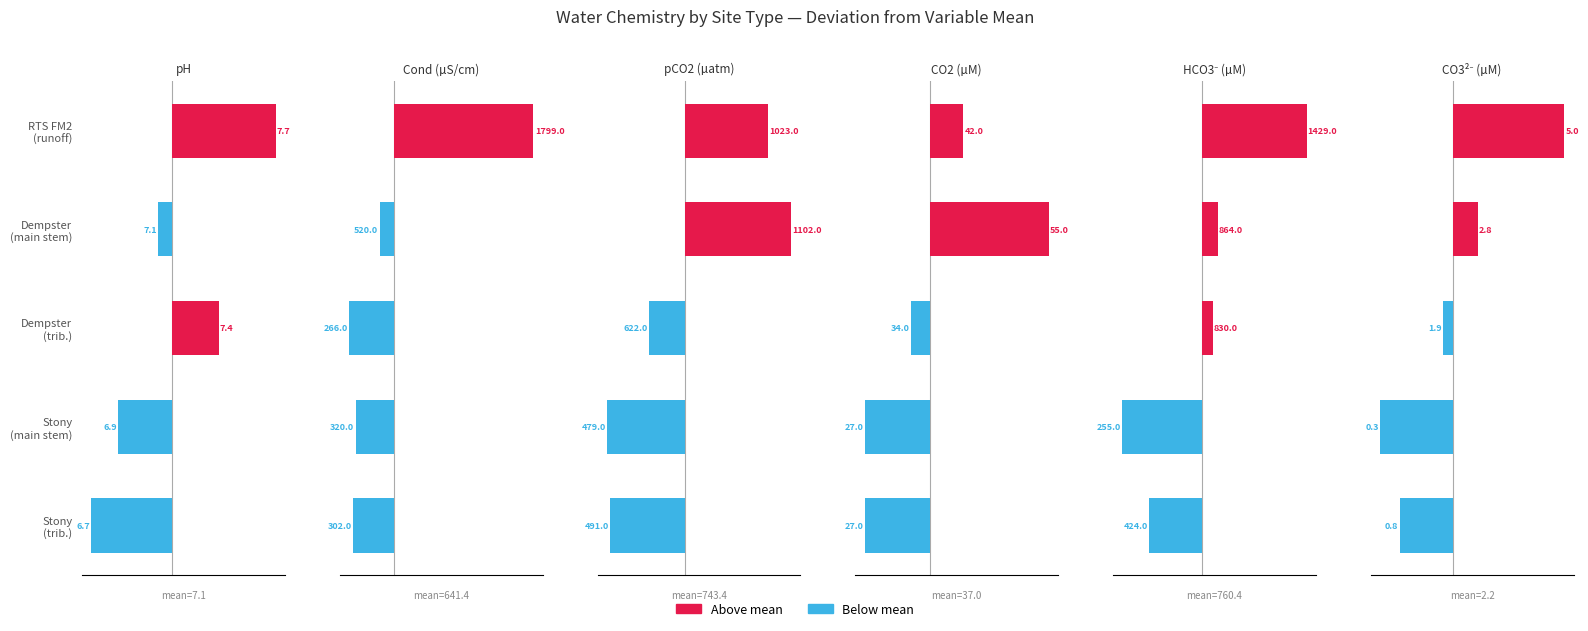

How many values in pH are above zero?

2